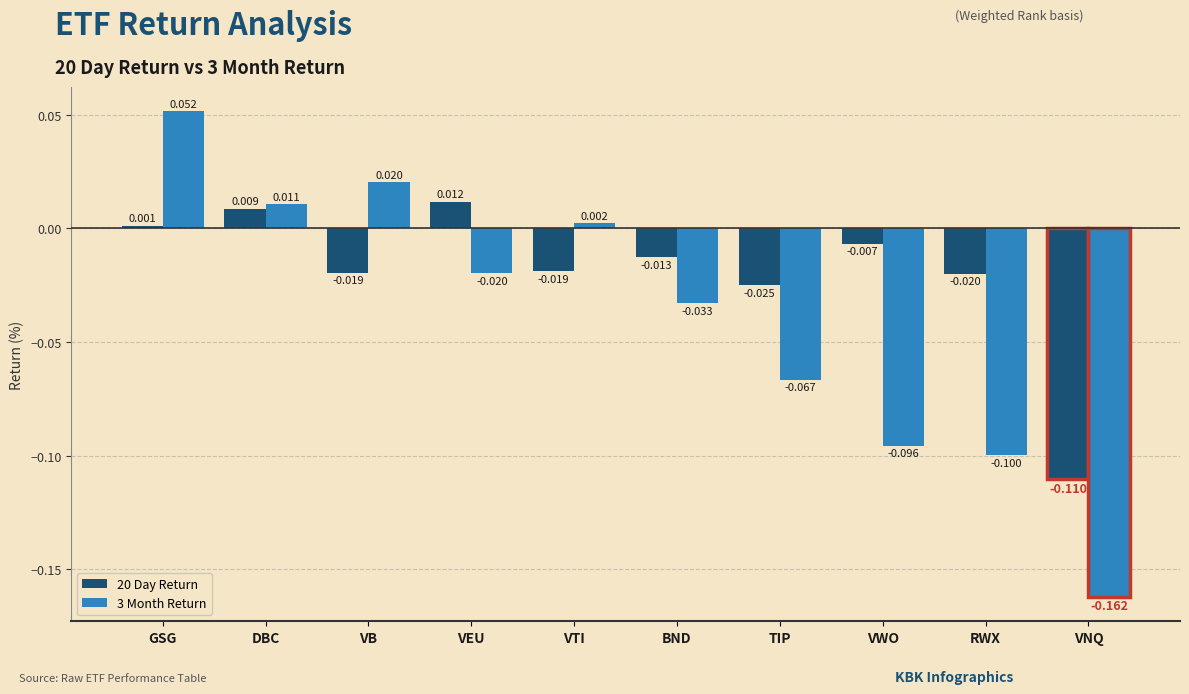

What is the sum of the 3 Month Return values at TIP and VEU?

-0.1